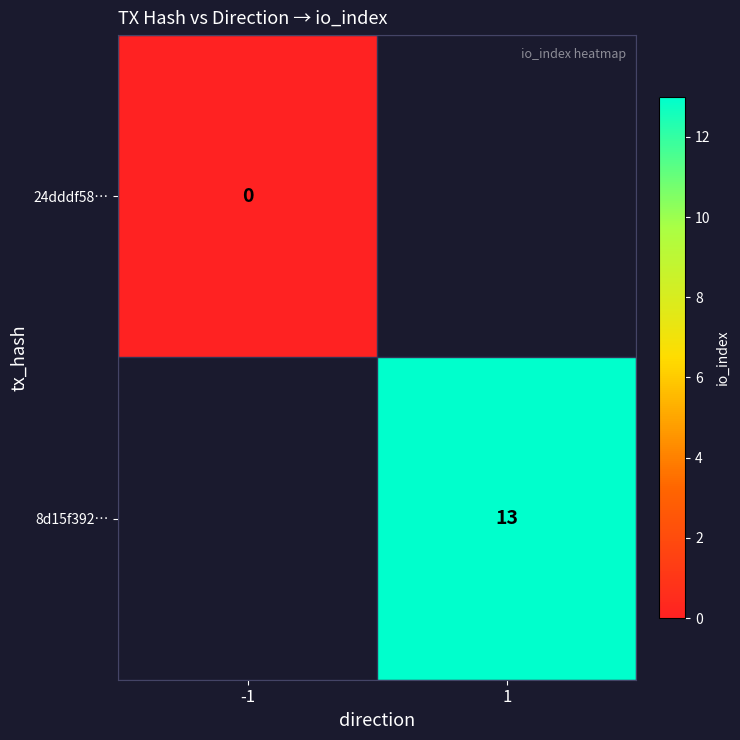

Is the value of 24dddf58… at -1 greater than the value of 8d15f392… at 1?

No